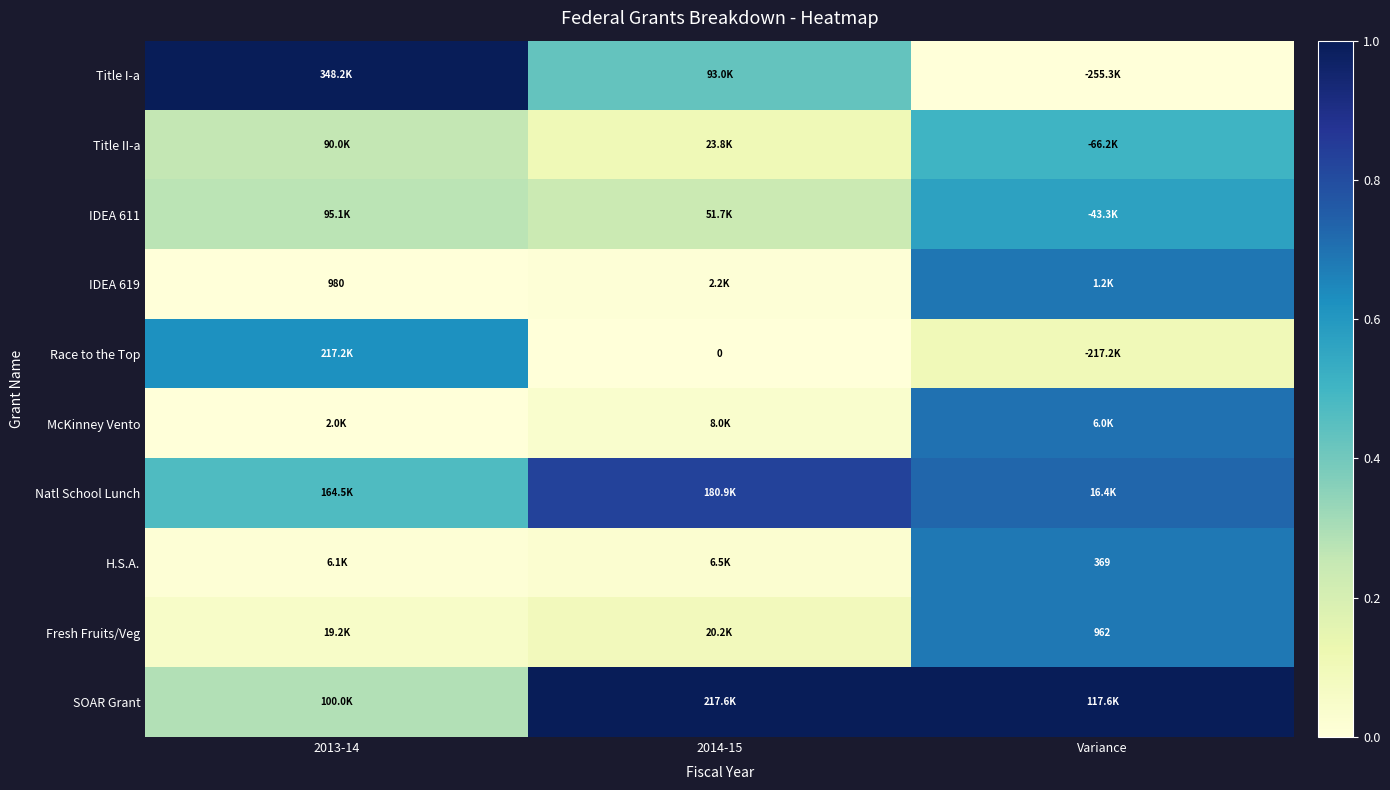

What is the difference between the highest and lowest values at 2014-15?

1.0